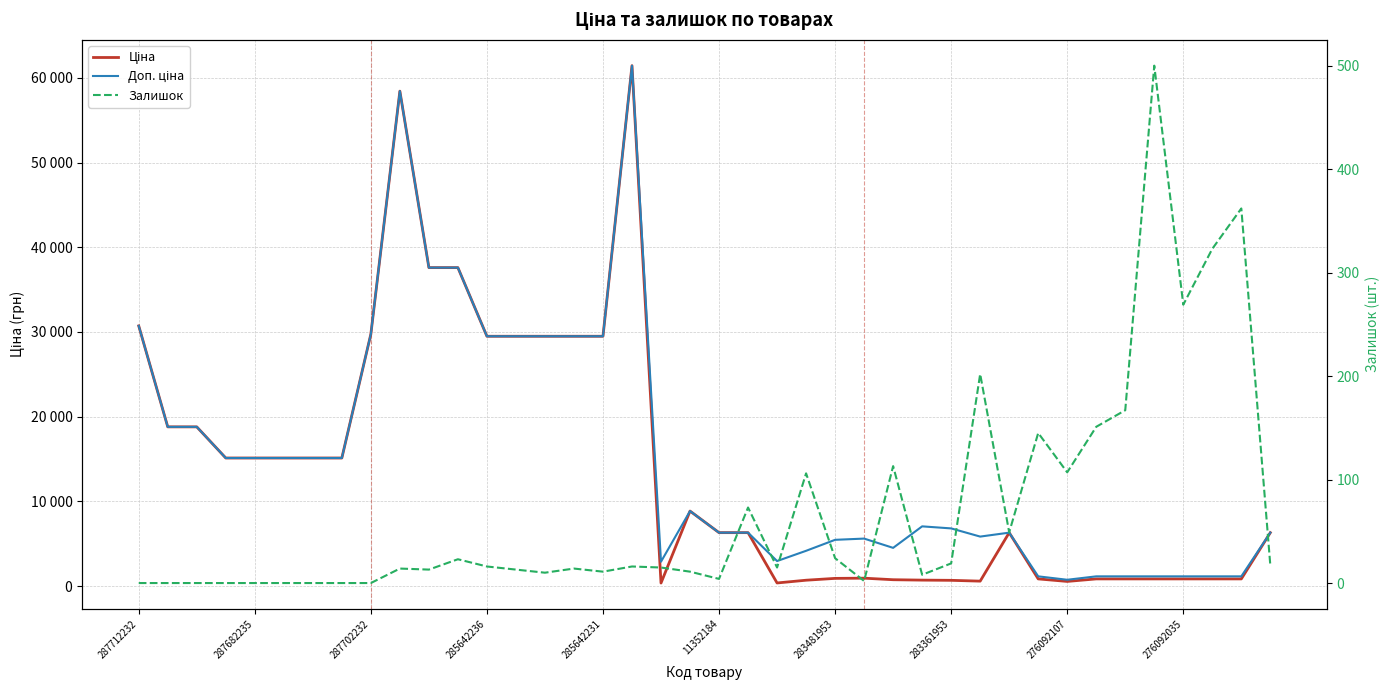

How many interior local peaks does the Доп. ціна series have?

6